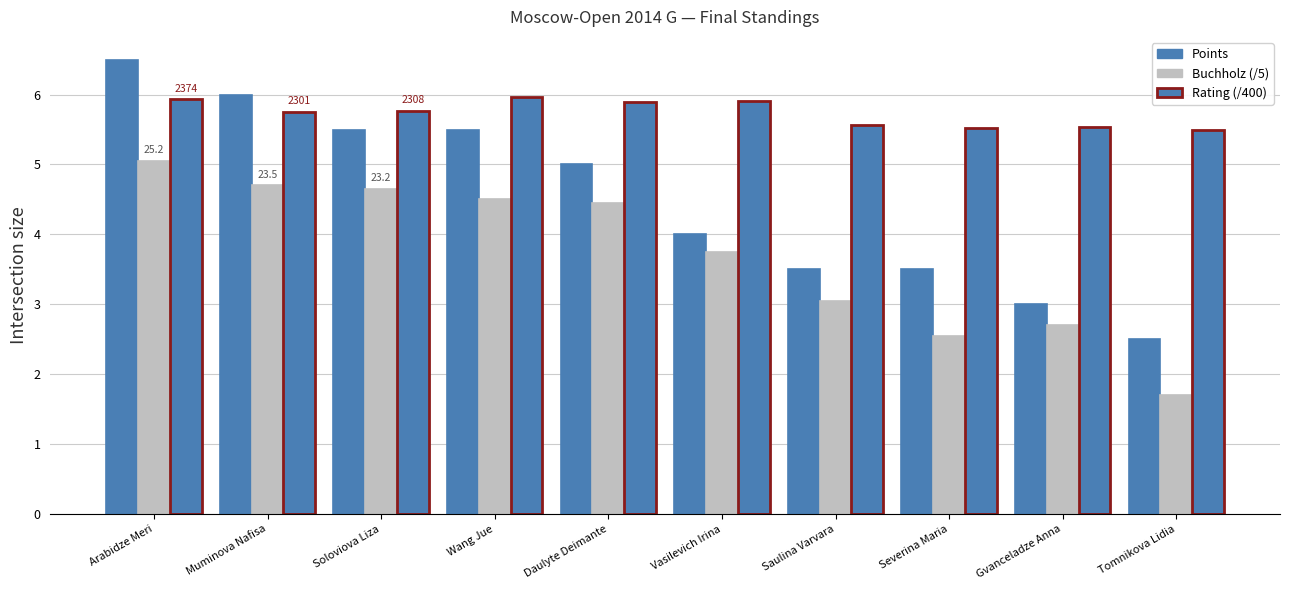

Where does the Buchholz (/5) series first go above 4?

Arabidze Meri